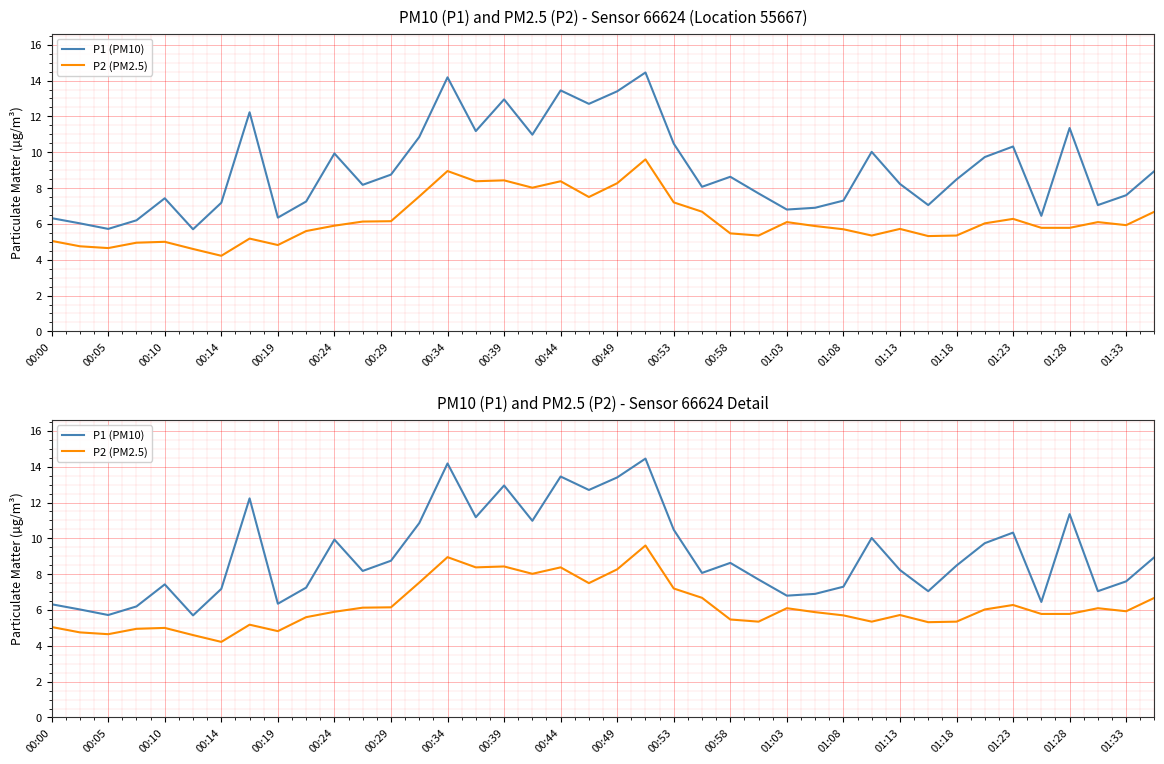

What value does the P1 (PM10) series have at 00:49?

13.4